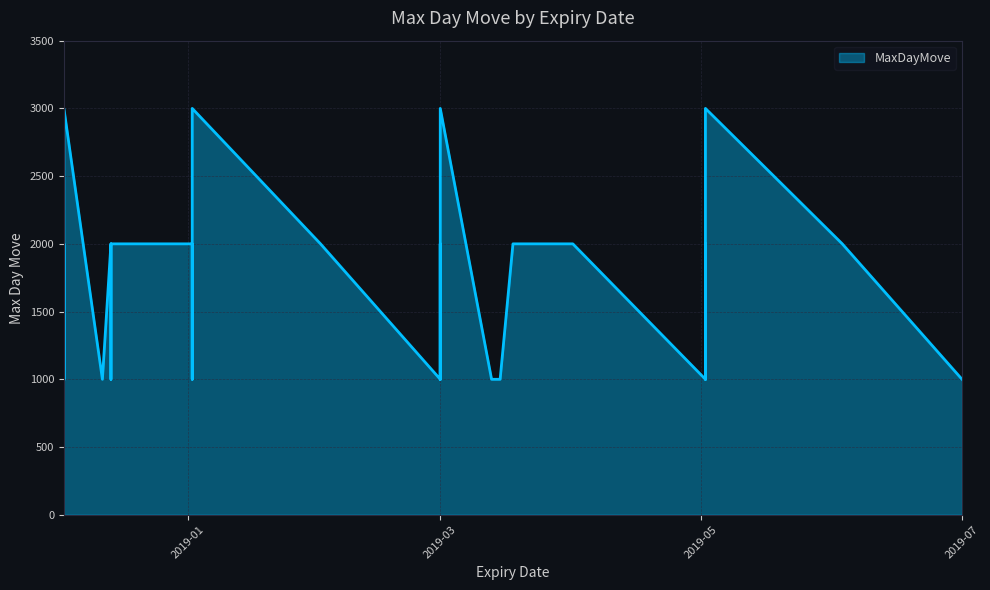

What is the value of the 15th point from the left?

1000